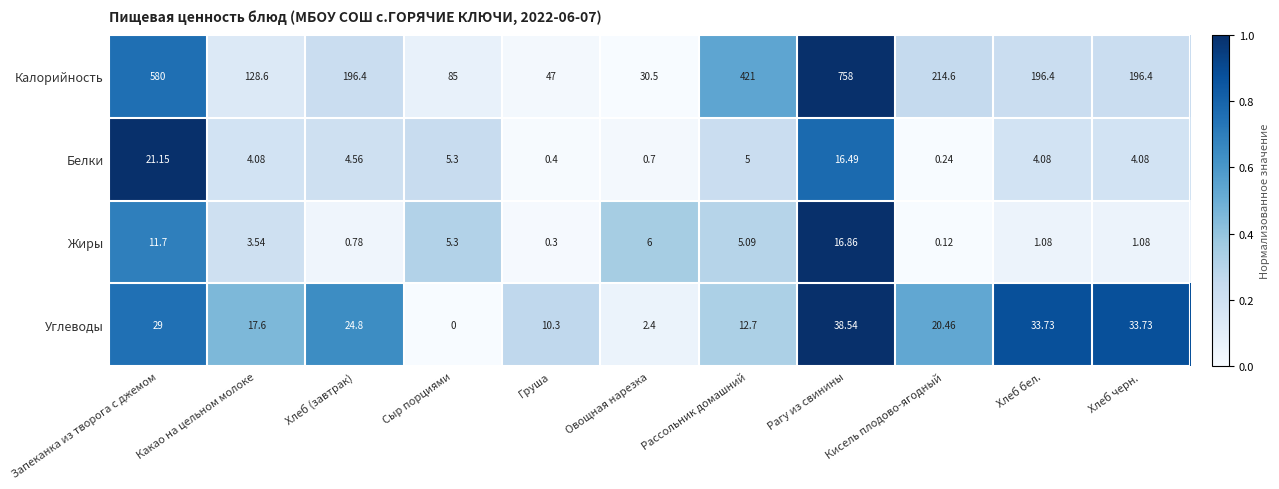

Rank the series by their maximum value, from lowest to highest.

Жиры, Белки, Углеводы, Калорийность